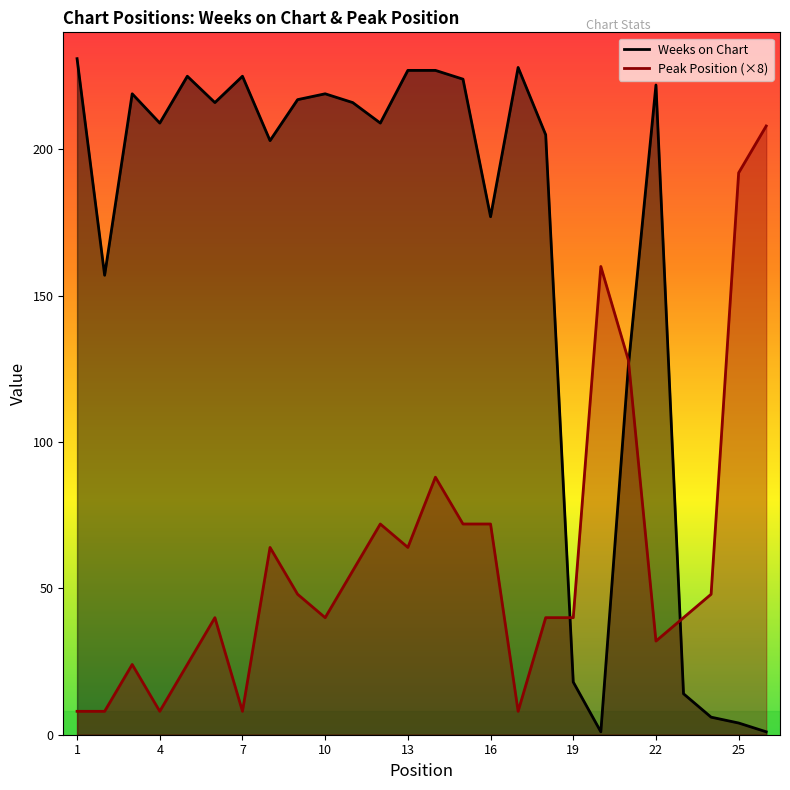

In Peak Position, how many points are higher than both neighbors (excluding endpoints)?

6